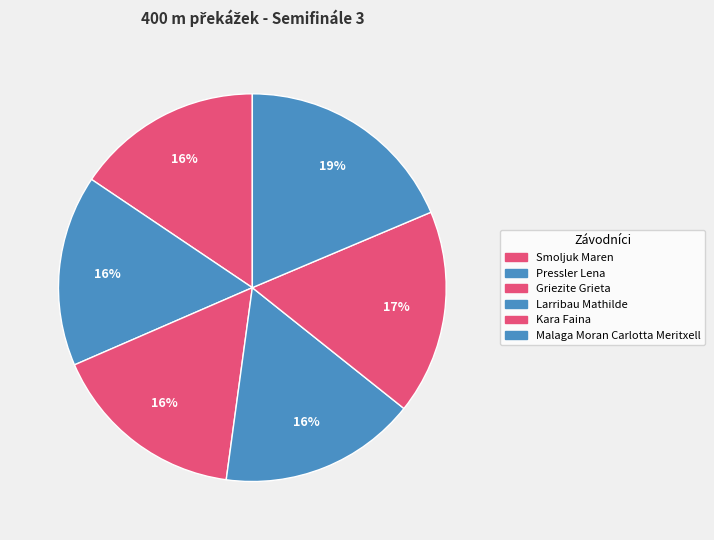

The Kara Faina slice represents 17% of the pie. True or false?

True